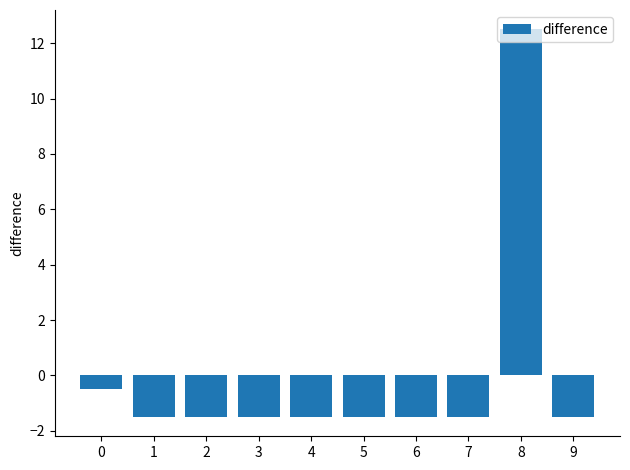

Reading left to right, extract all data points from this chart.

0=-0.5	1=-1.5	2=-1.5	3=-1.5	4=-1.5	5=-1.5	6=-1.5	7=-1.5	8=12.5	9=-1.5